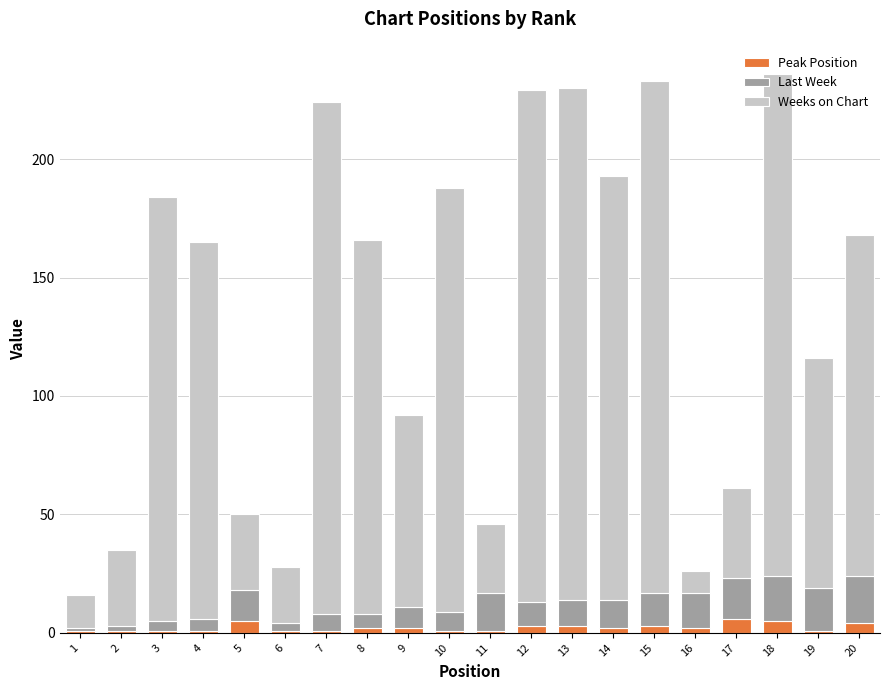

What is the sum of all Peak Position values?

46